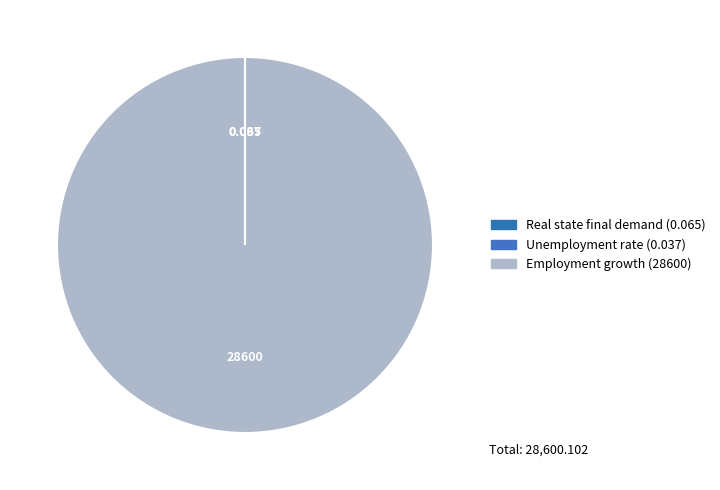

Is it true that Real state final demand is 9% of the pie?

False